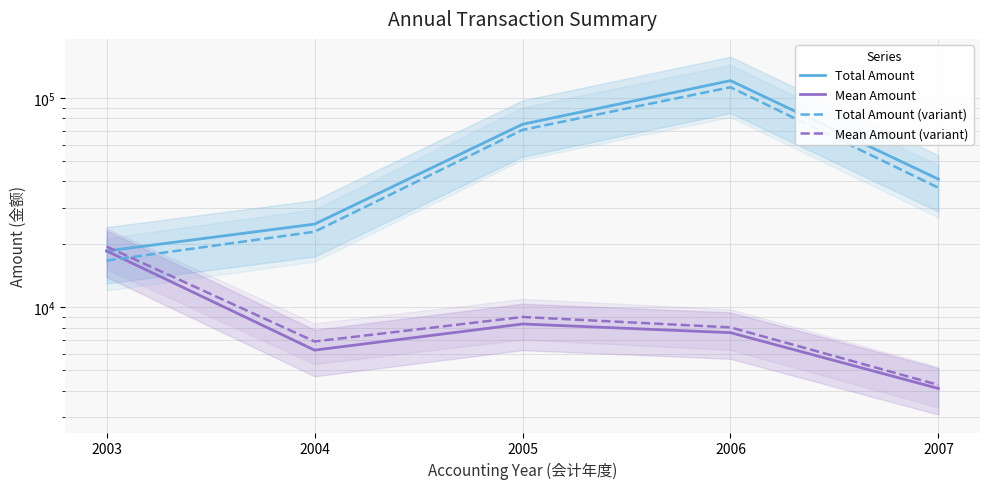

What is the maximum value shown in the chart?

121191.0